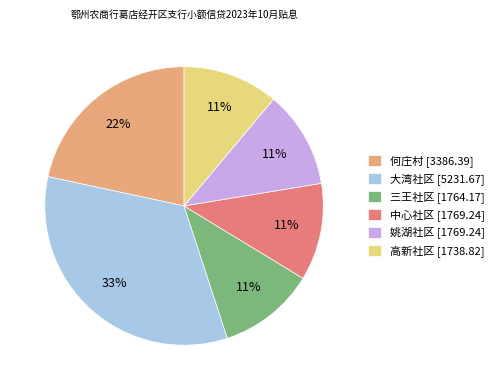

True or false: 三王社区 accounts for 1% of the total.

False